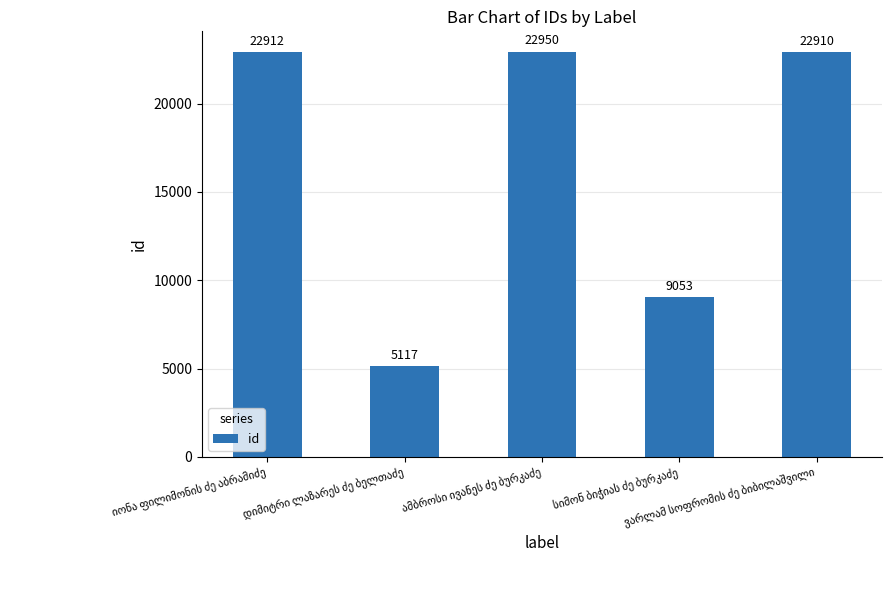

What is the greatest value displayed?

22950